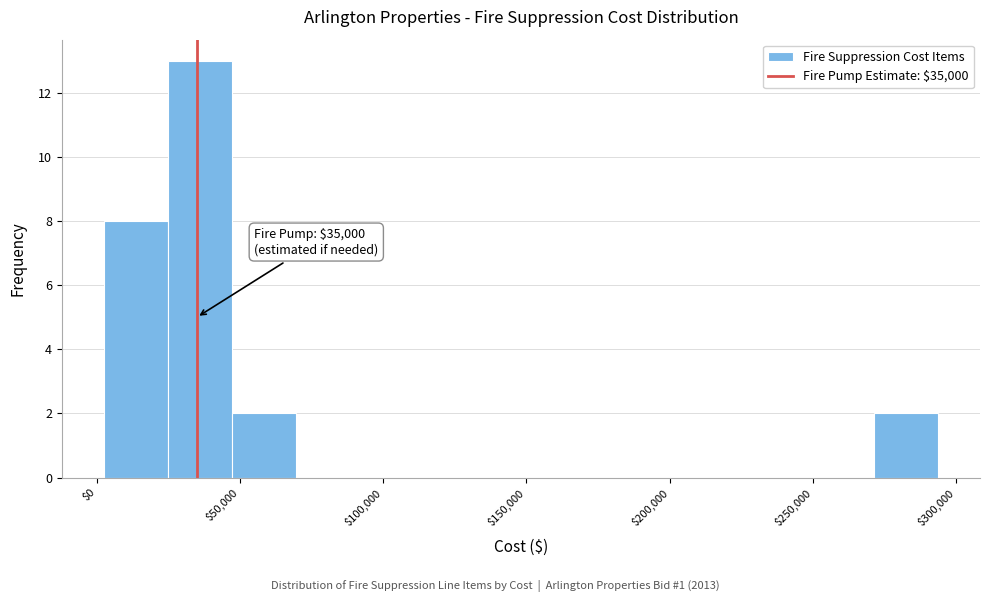

Over which range of the x-axis is the bar tallest?

25000 to 45000